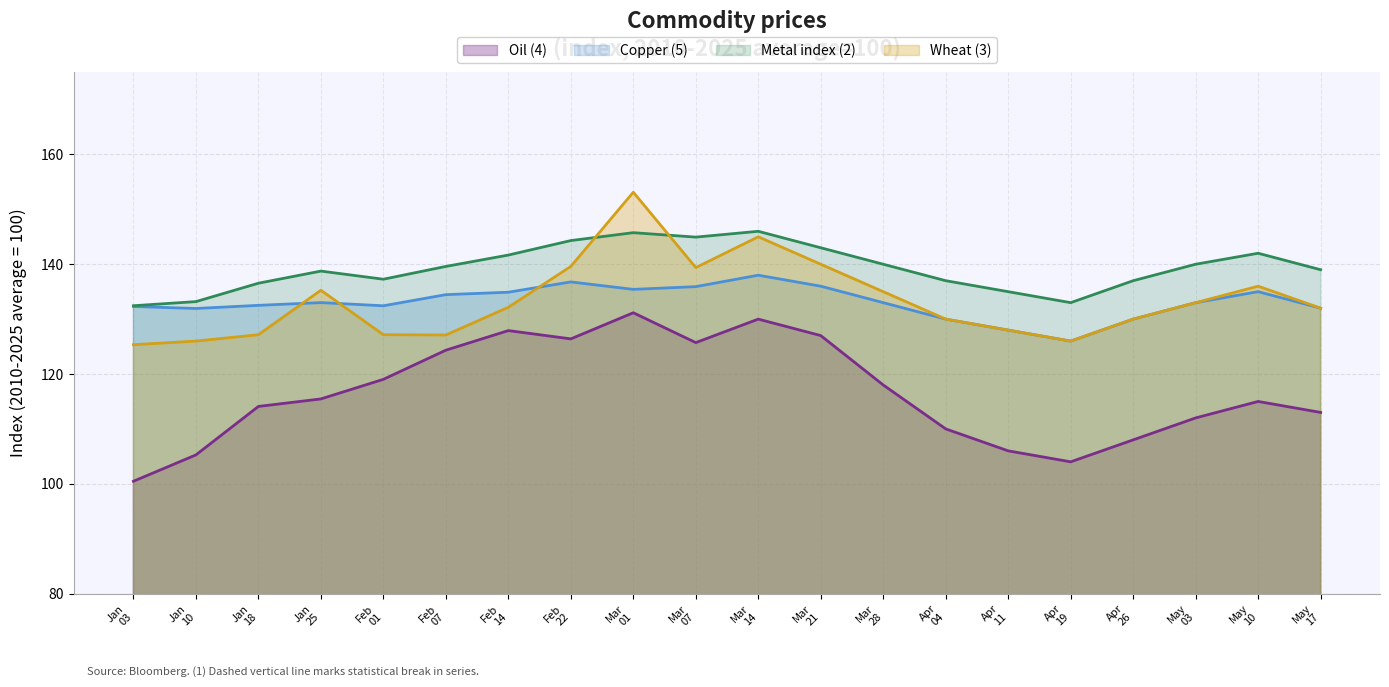

List the series in order of their peak value, lowest first.

Oil (4), Copper (5), Metal index (2), Wheat (3)